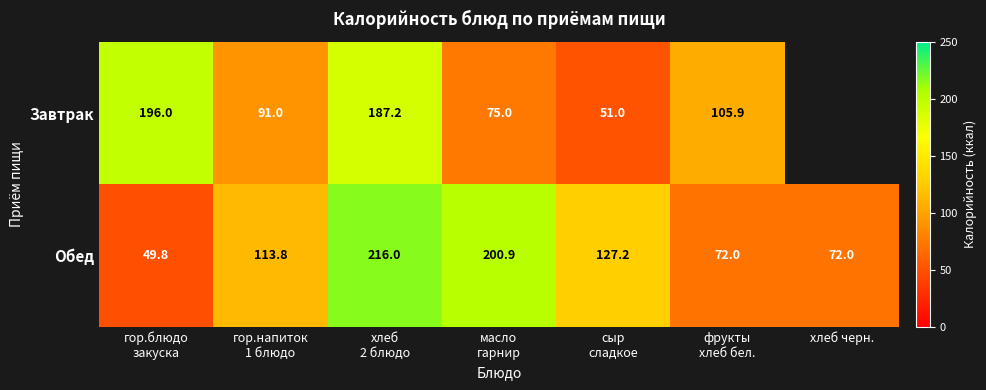

The Обед series shows 72.0 at хлеб черн.. True or false?

True